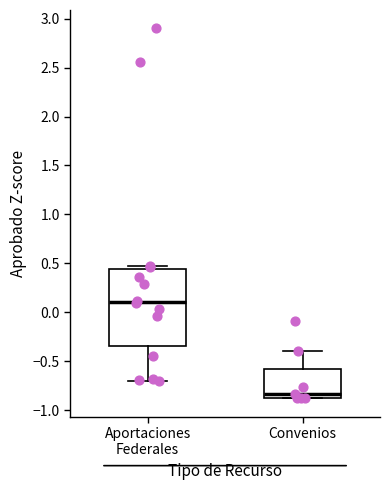

Which box's median line is the lowest?

Convenios